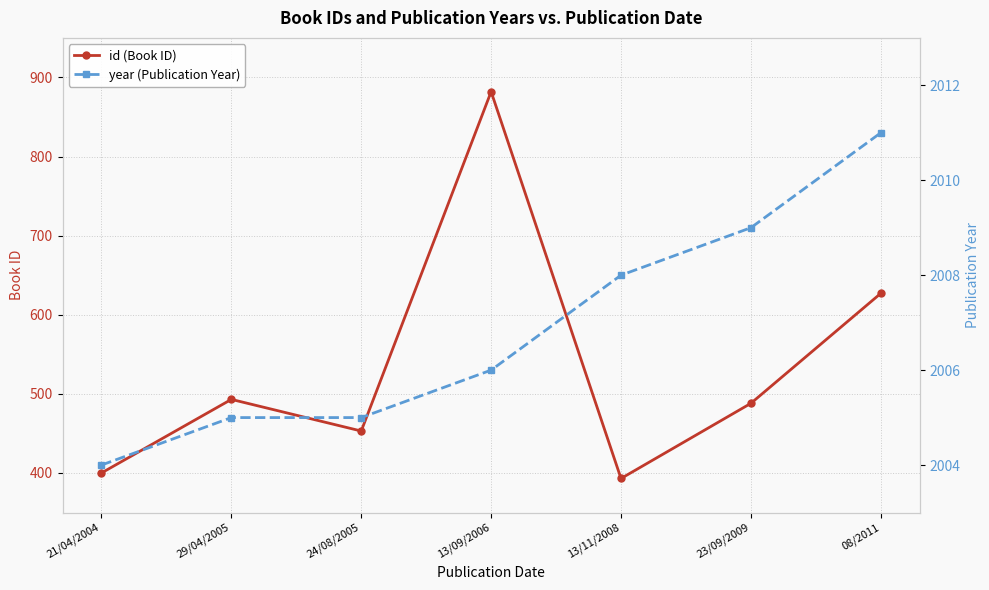

True or false: id and year cross at least once.

False